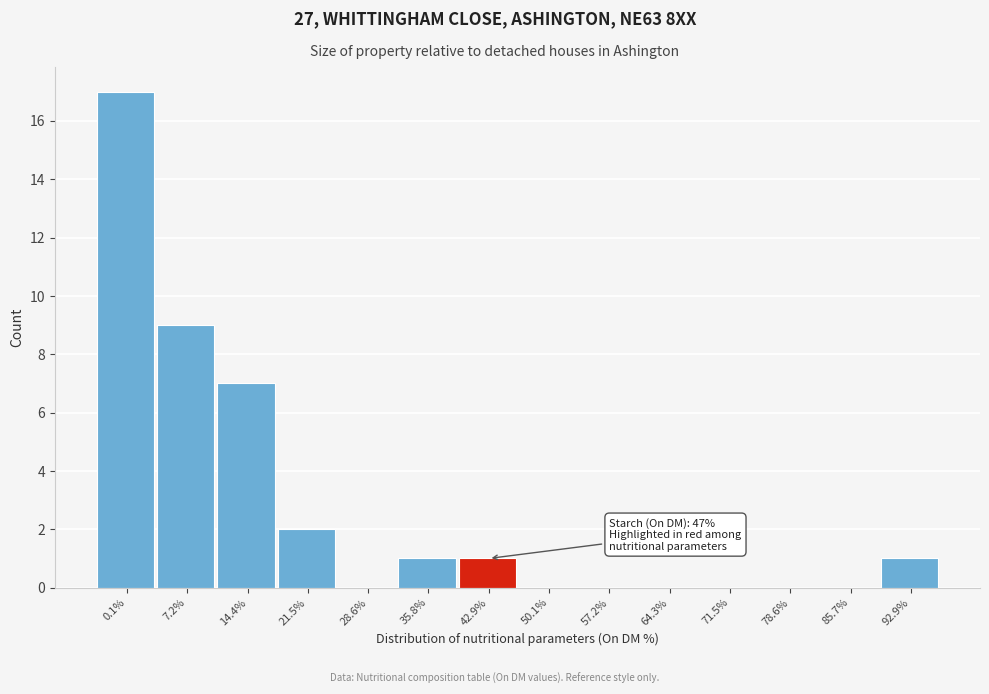

Reading left to right, transcribe all the data shown in this chart.

0.1%=17	7.2%=9	14.4%=7	21.5%=2	28.6%=0	35.8%=1	42.9%=1	50.1%=0	57.2%=0	64.3%=0	71.5%=0	78.6%=0	85.7%=0	92.9%=1